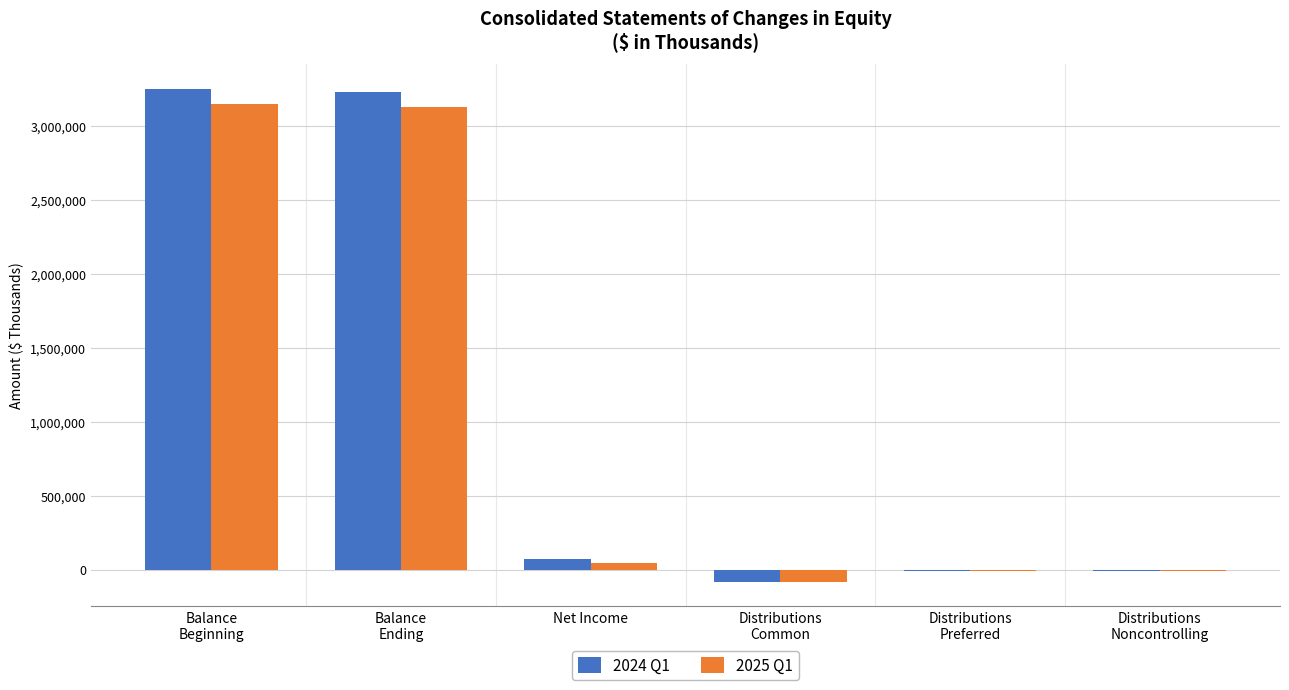

What is the maximum value shown in the chart?

3254605